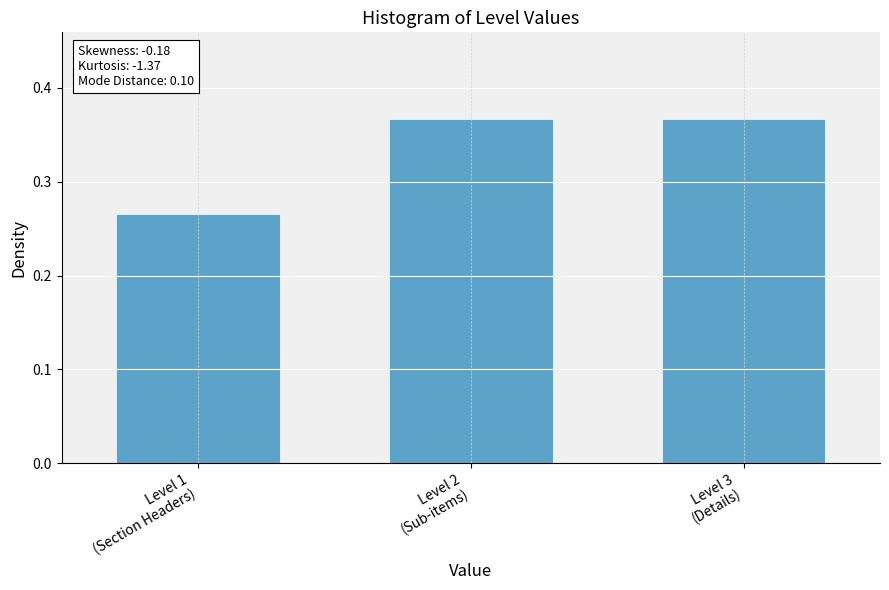

How many values are between 0 and 1?

3